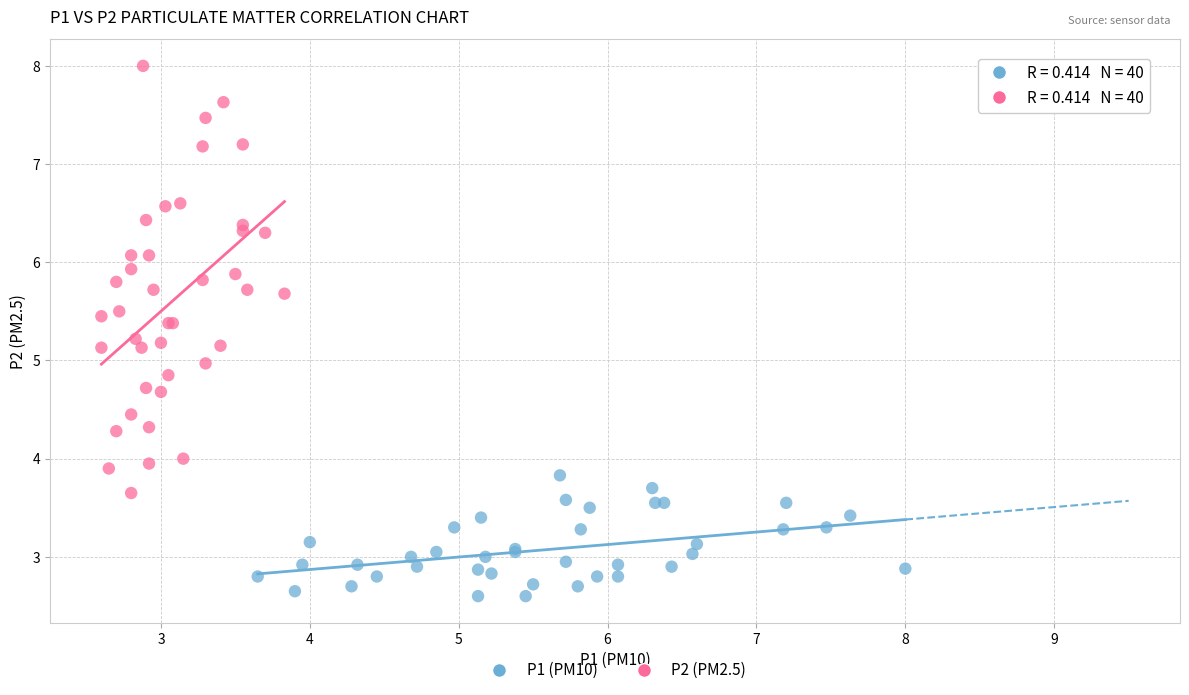

Which series reaches the maximum Y coordinate?

P2 (PM2.5)